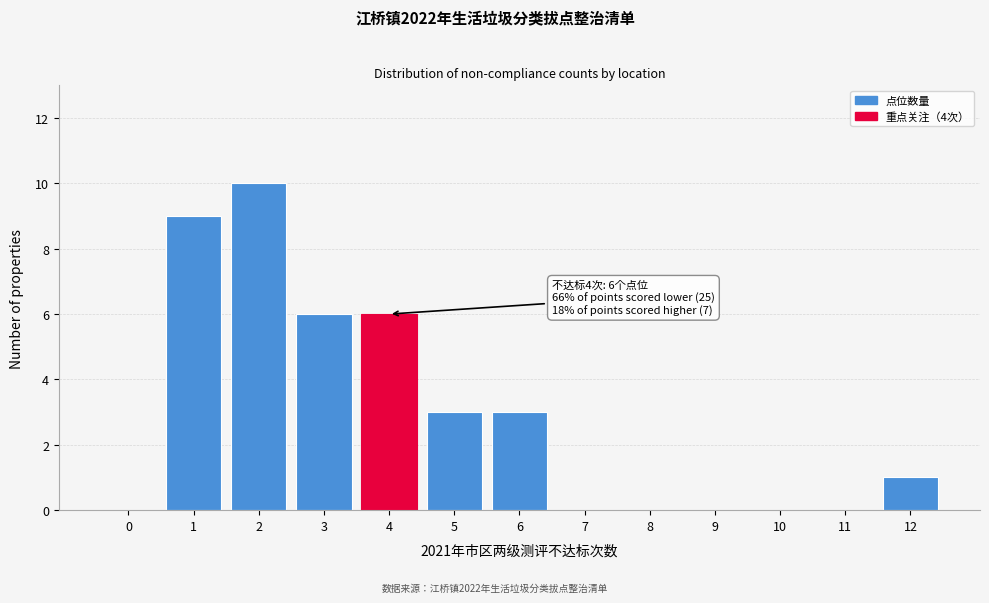

Reading left to right, what are all the values shown in this chart?

0=0	1=9	2=10	3=6	4=6	5=3	6=3	7=0	8=0	9=0	10=0	11=0	12=1